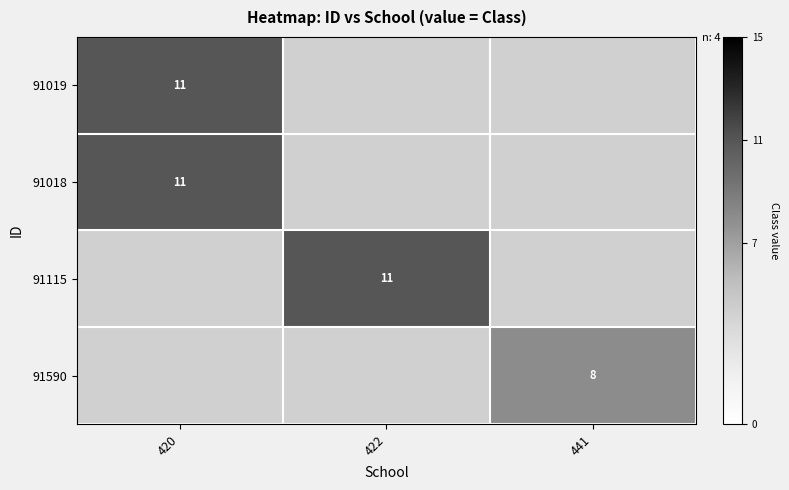

True or false: 91019 has a value of 16 at 420.

False